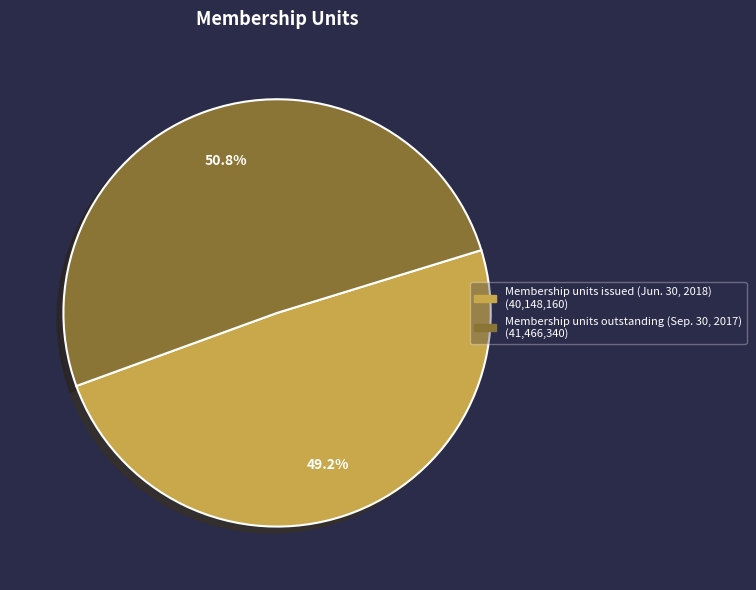

How many segments does this pie chart have?

2